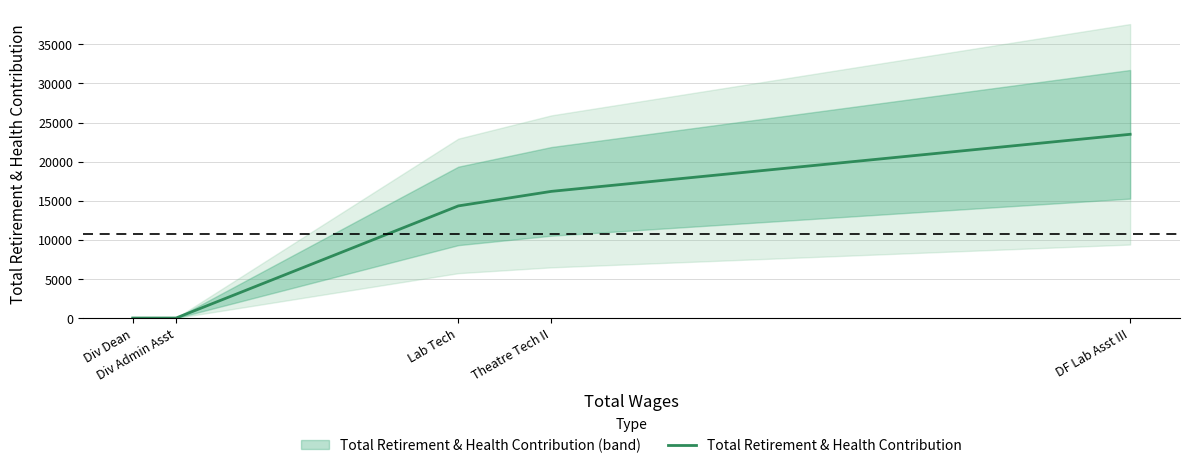

What is the difference between the maximum and minimum values?

23498